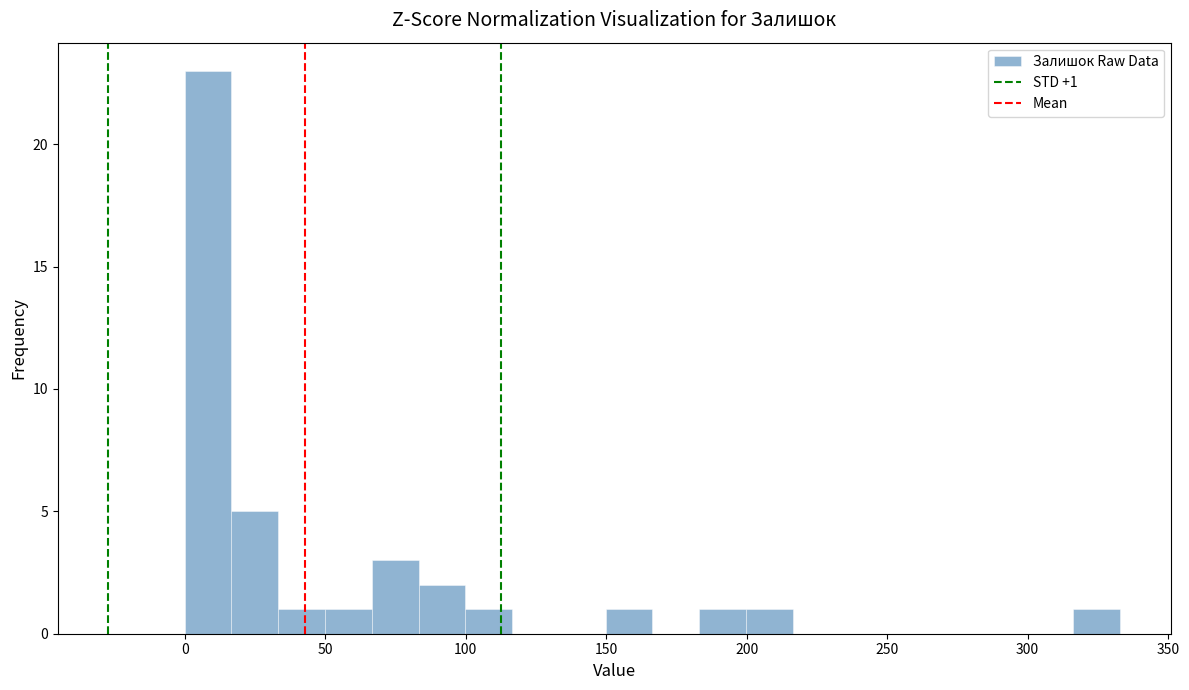

Read against the x-axis, roughly where is the centre of the tallest bar?

10